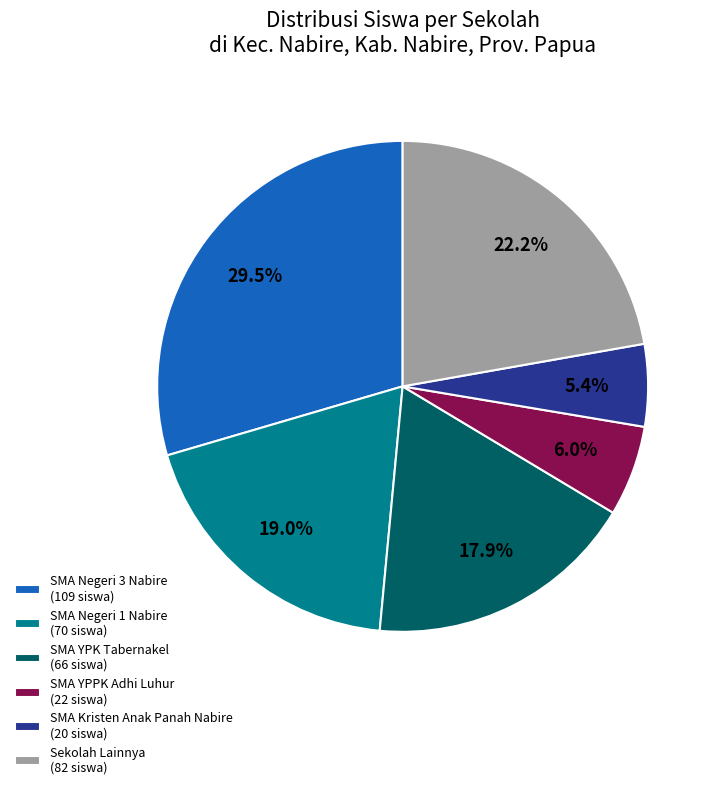

Does Sekolah Lainnya (82 siswa) represent more than half of the total?

No